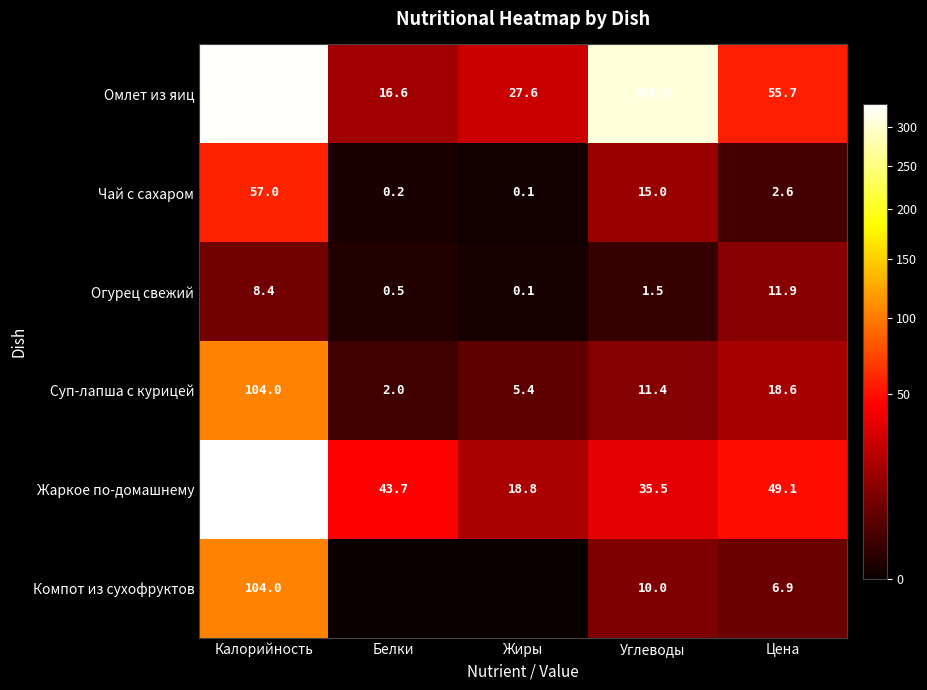

Which category has the highest value across all series?

Калорийность